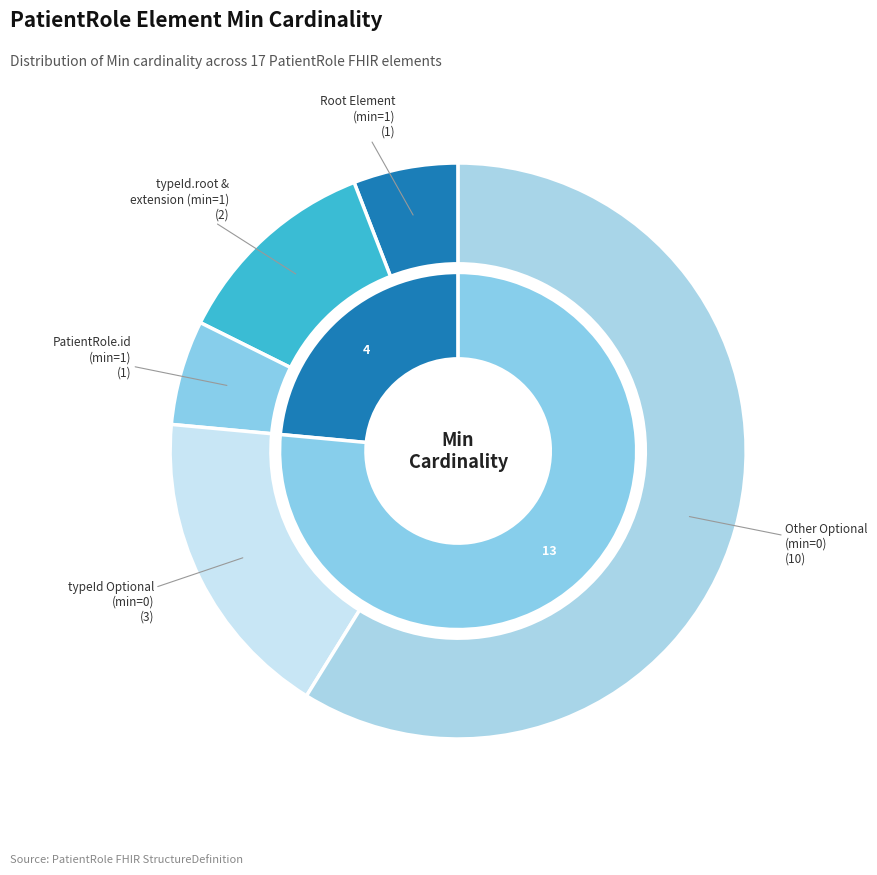

Is it true that PatientRole.patient is 0% of the pie?

True